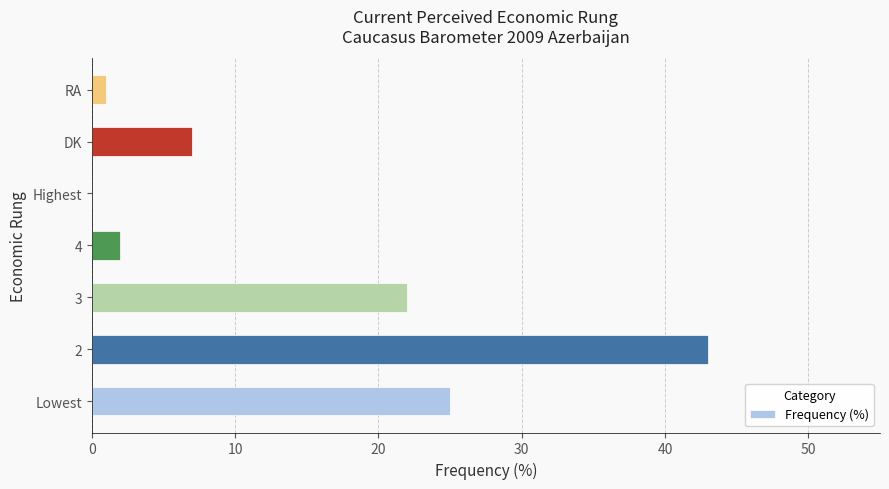

True or false: the data shows 0 at Highest.

True